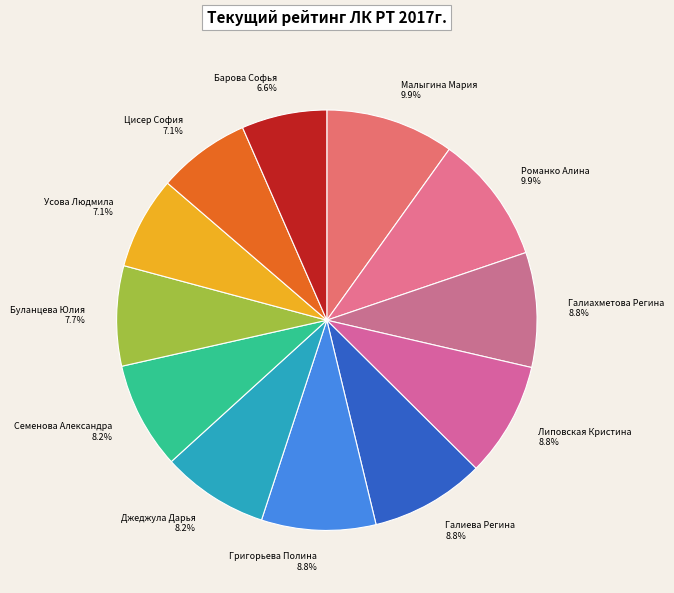

To the nearest percent, what is the difference between the Галиева Регина and Семенова Александра slice percentages?

1%